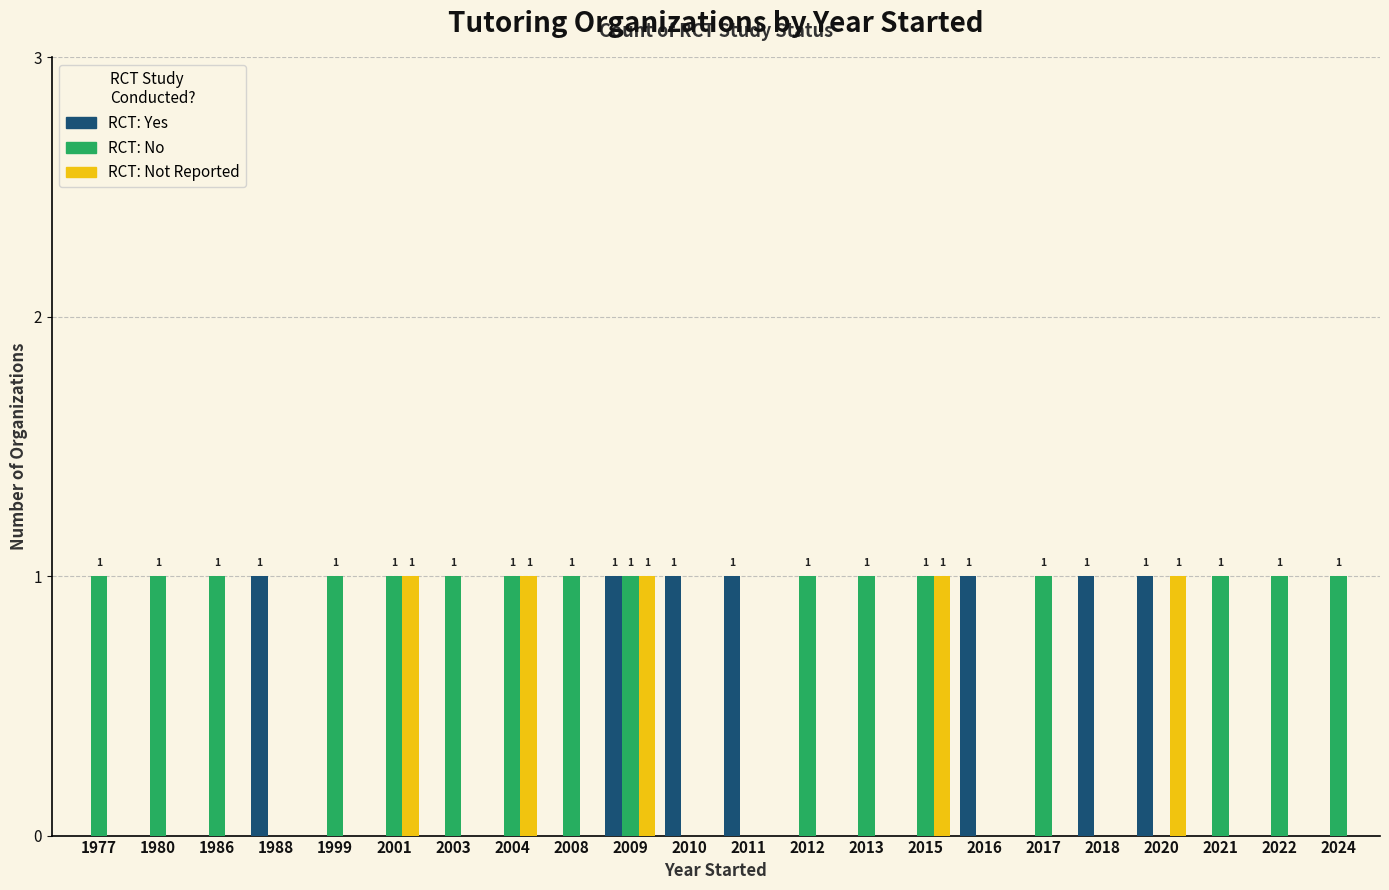

At which category is the sum across all series the highest?

2009